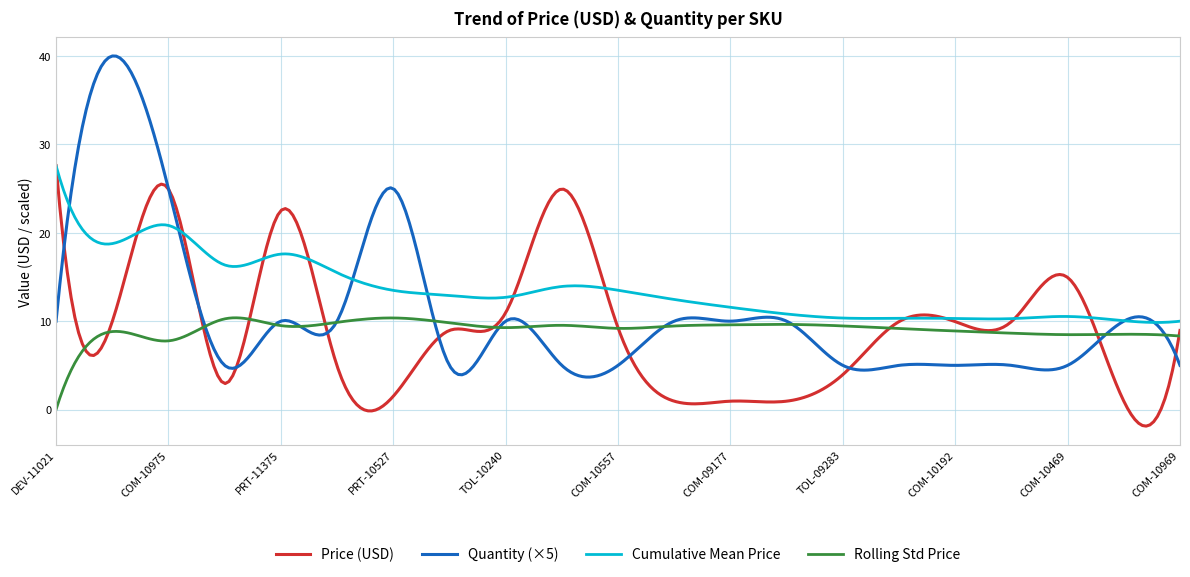

Which series has the largest total across all categories?

Cumulative Mean Price